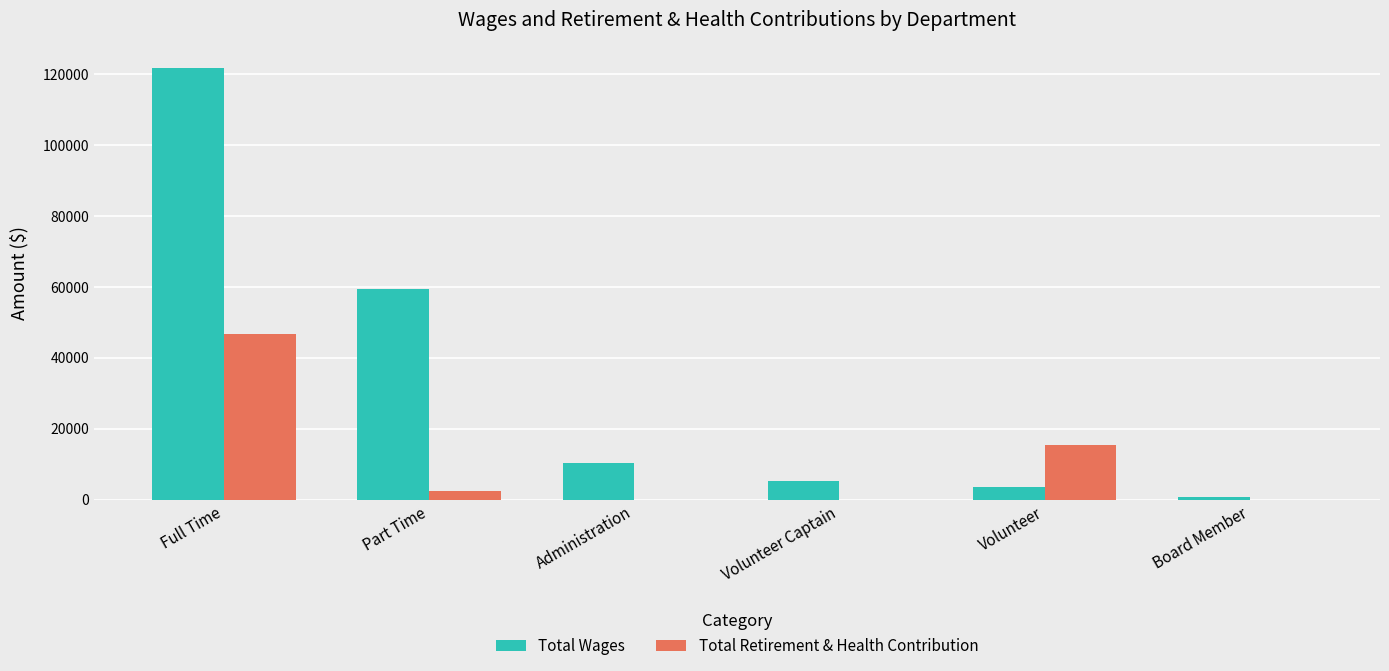

How many distinct data groups are displayed?

2